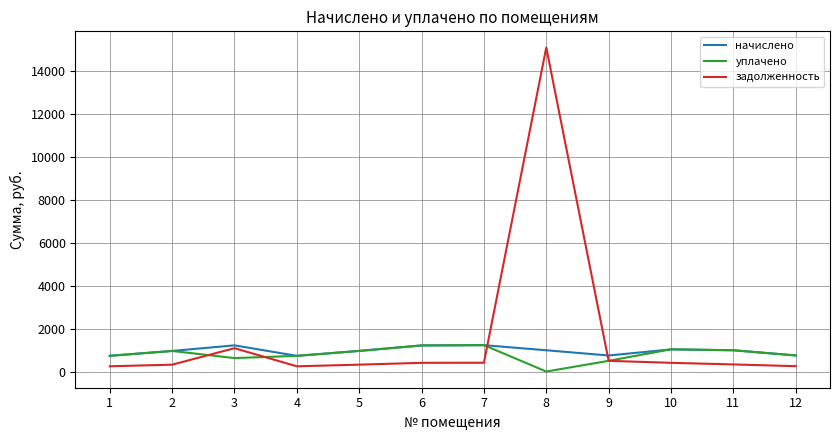

At which category is the sum across all series the highest?

8